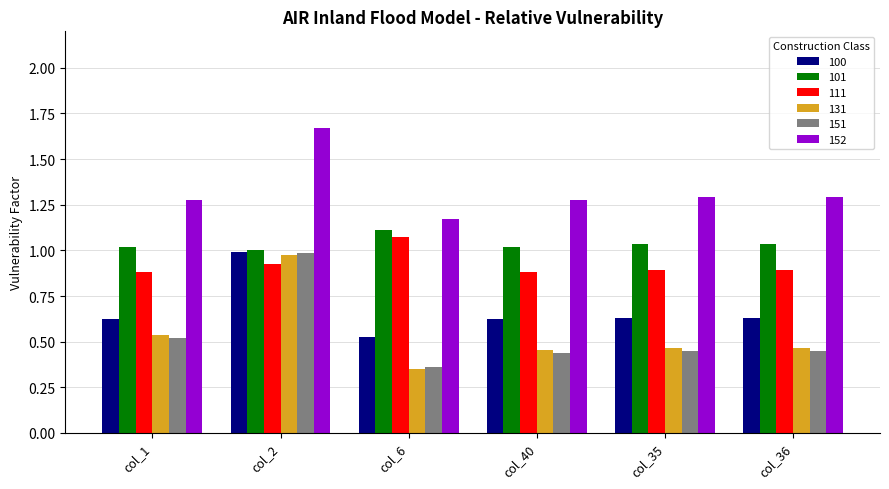

How many values in the 101 series exceed 1?

5